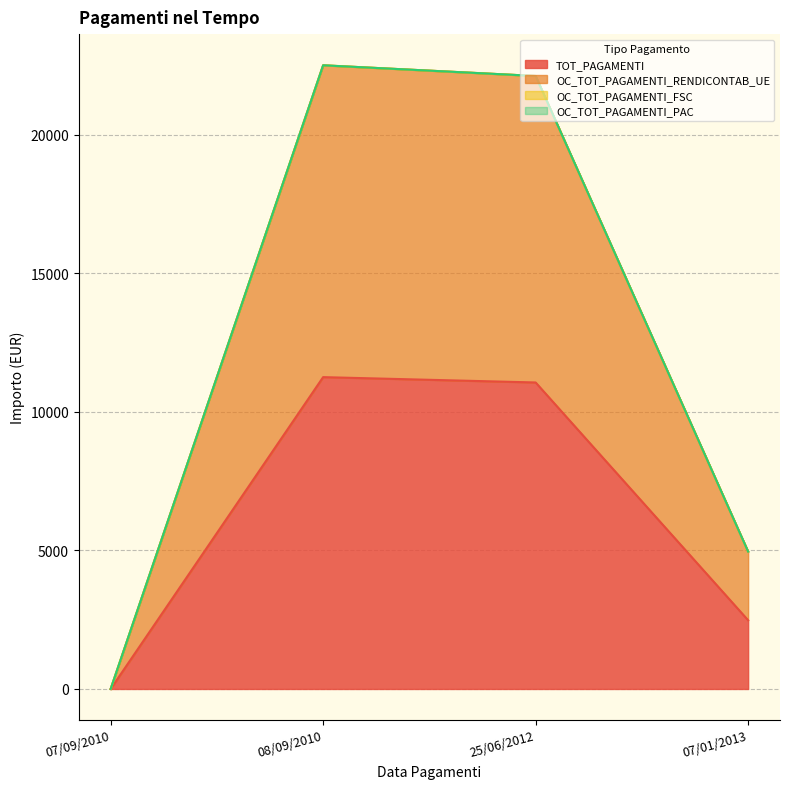

Rank the categories by OC_TOT_PAGAMENTI_RENDICONTAB_UE value from lowest to highest.

07/09/2010, 07/01/2013, 25/06/2012, 08/09/2010